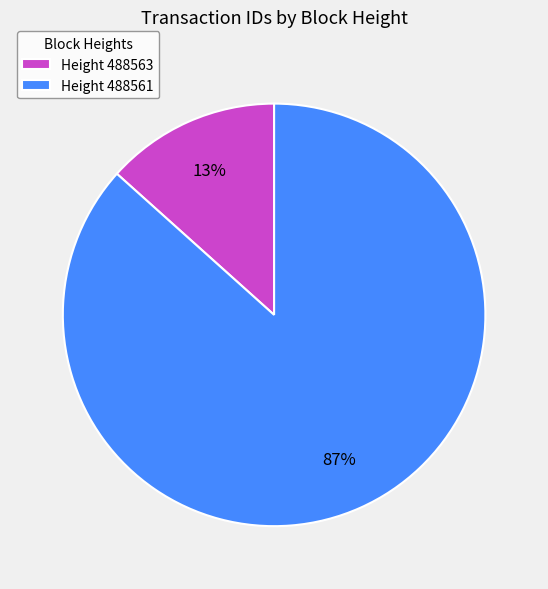

To the nearest percent, what is the combined percentage of Height 488561 and Height 488563?

100%